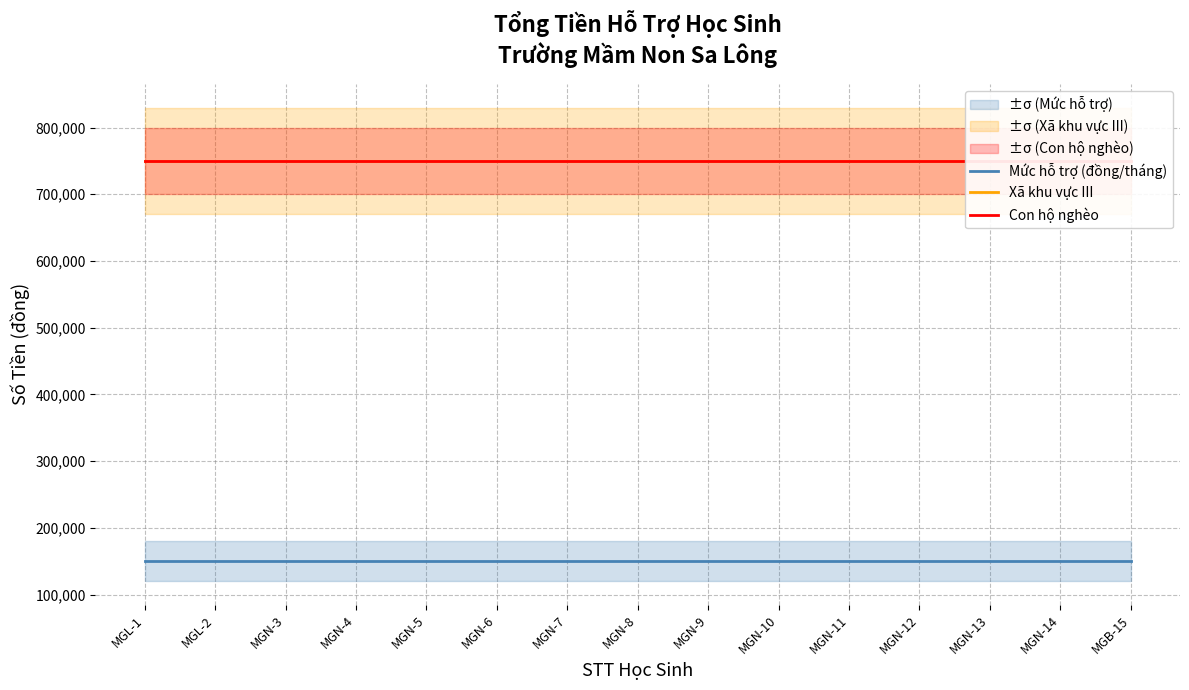

What are all the series names shown in the legend?

Mức hỗ trợ (đồng/tháng), Xã khu vực III, Con hộ nghèo